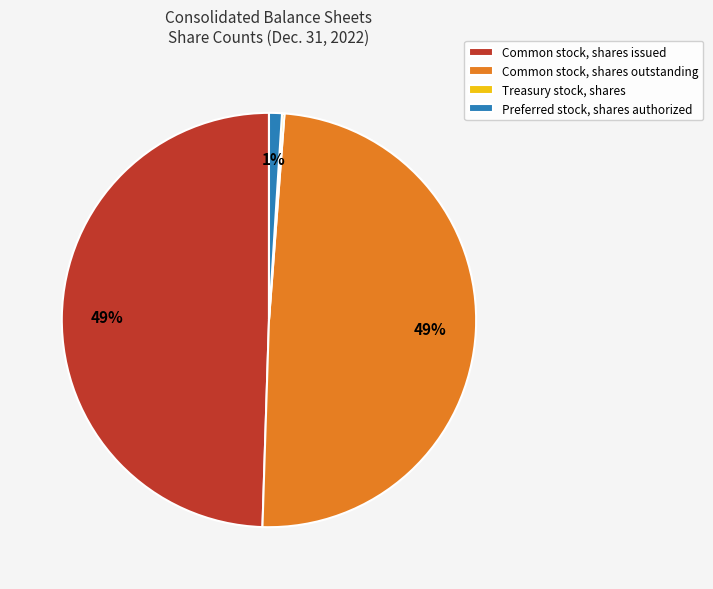

Approximately how many times larger is the value at Common stock, shares outstanding compared to Common stock, shares issued?

1.0